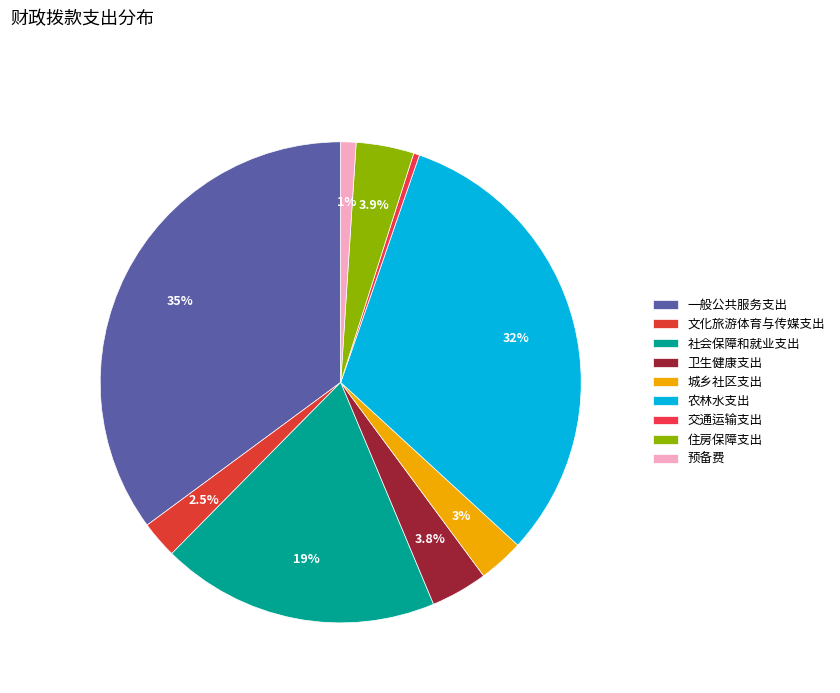

What is the smallest slice in the pie chart?

交通运输支出